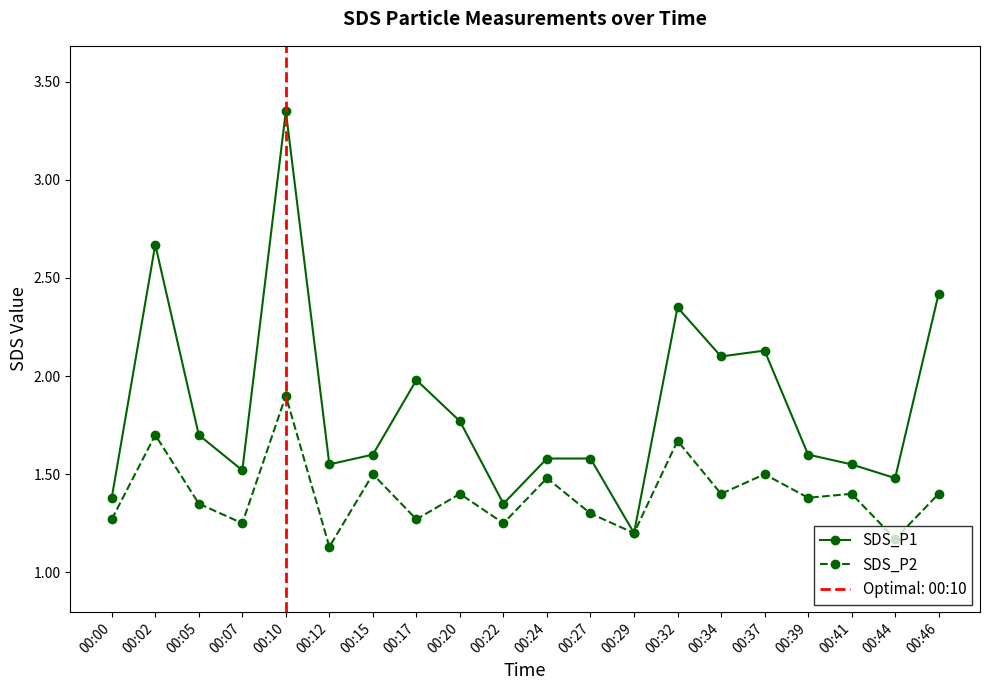

True or false: SDS_P2 has more than 1 points higher than both neighbors.

True